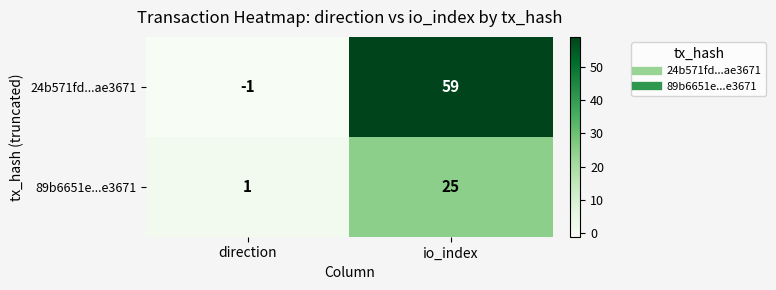

Is it true that 89b6651e...e3671 equals 25 at io_index?

True